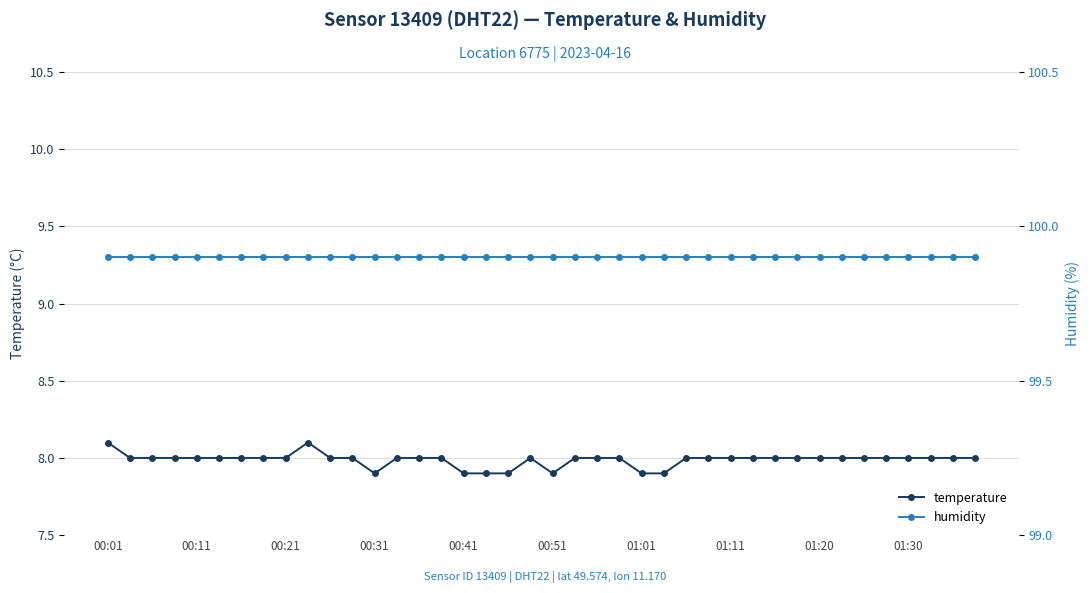

What is the highest value of the temperature series?

8.1